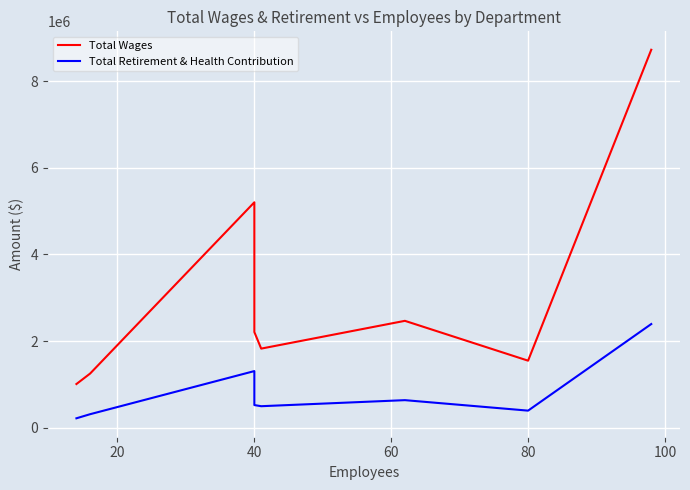

Which has a higher value, 80 or 120?

80